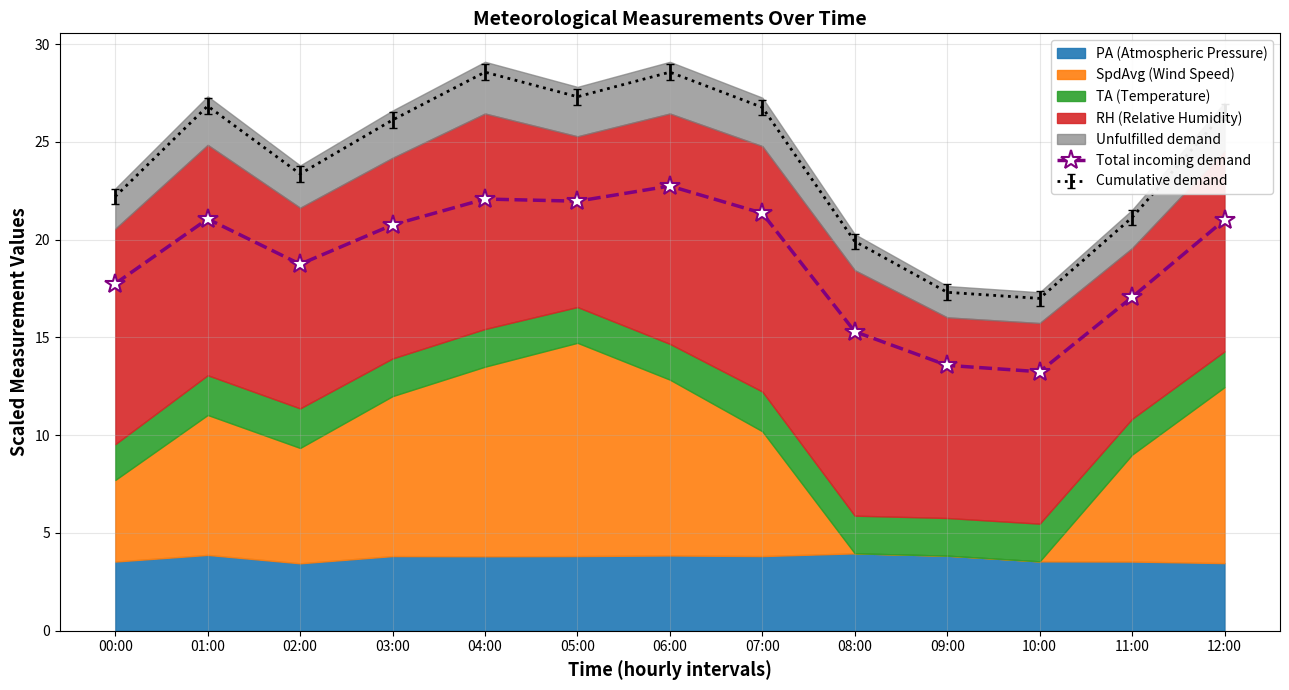

Is it true that the value at 01:00 is 21.1?

True